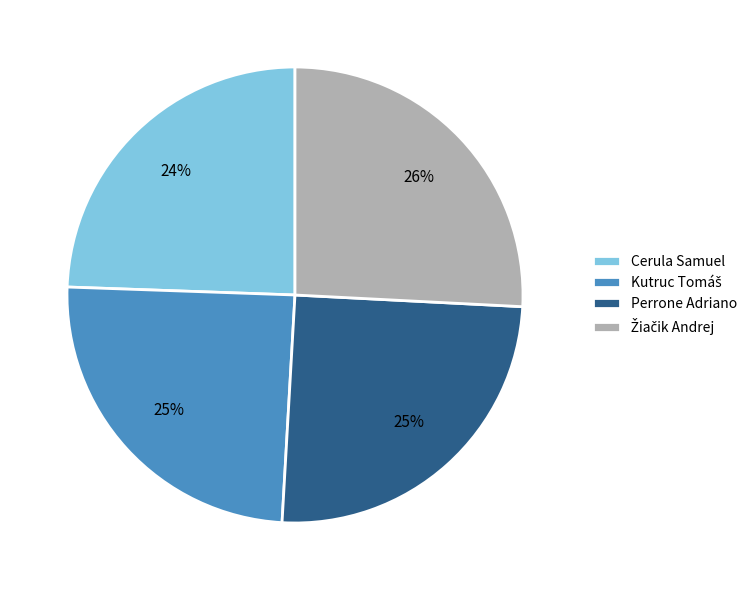

True or false: Perrone Adriano accounts for 25% of the total.

True